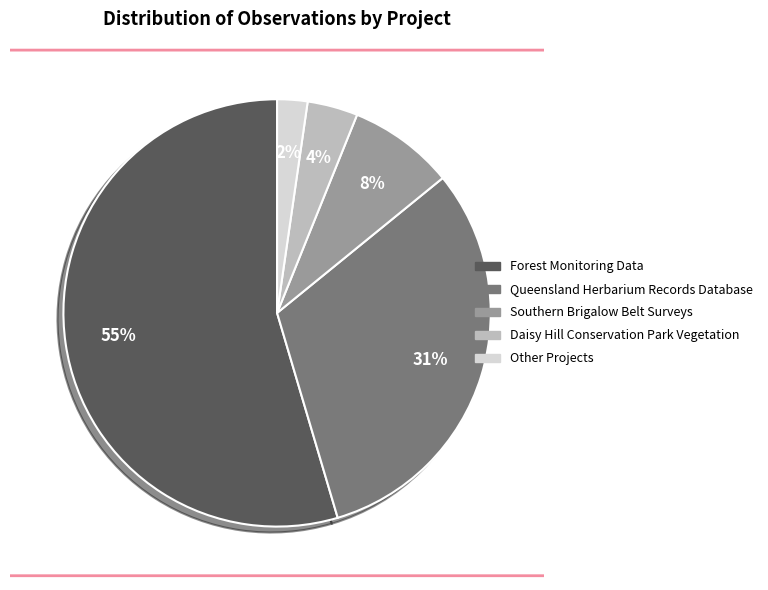

Is it true that Forest Monitoring Data is 65% of the pie?

False